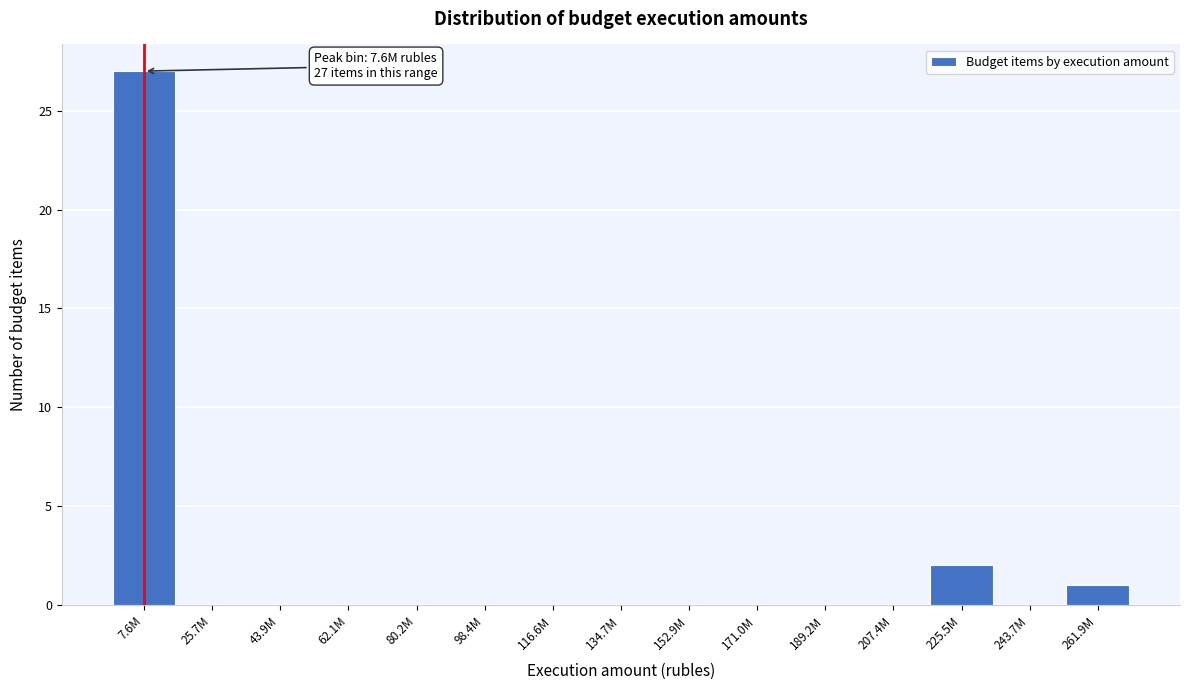

Reading left to right, extract all data points from this chart.

7.6M=27	25.7M=0	43.9M=0	62.1M=0	80.2M=0	98.4M=0	116.6M=0	134.7M=0	152.9M=0	171.0M=0	189.2M=0	207.4M=0	225.5M=2	243.7M=0	261.9M=1